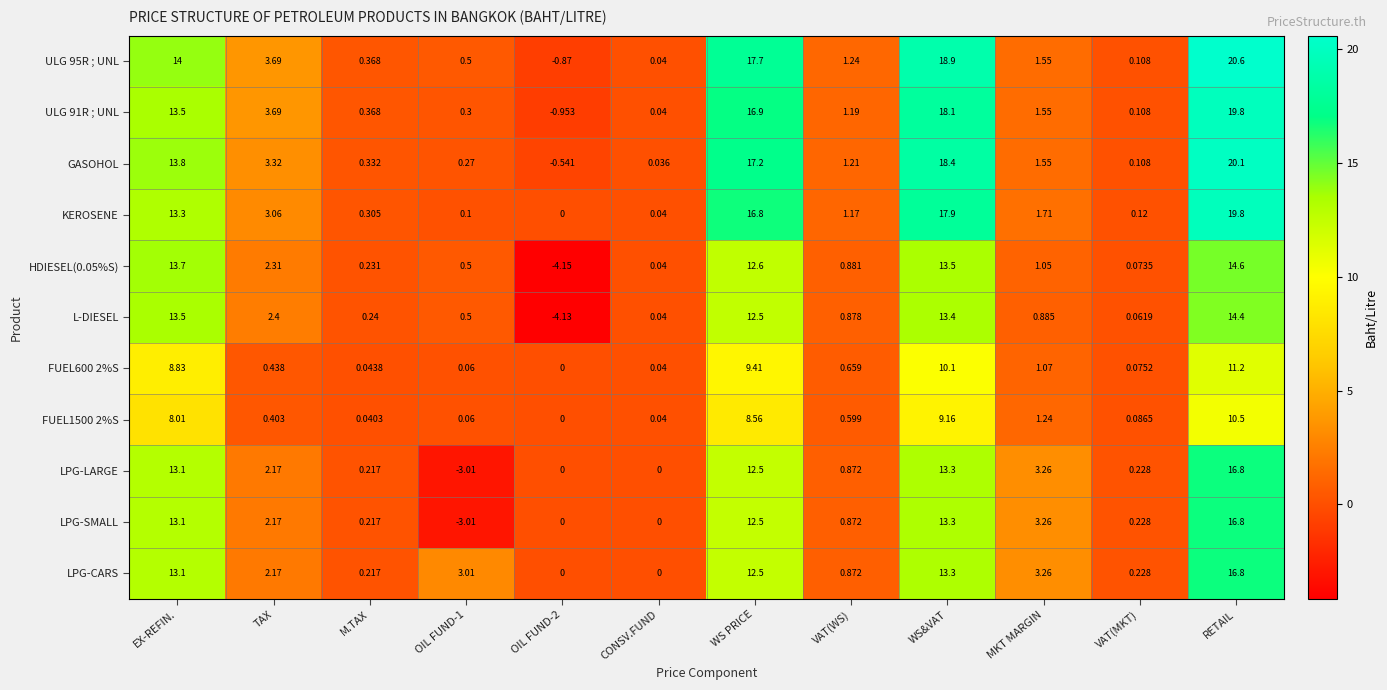

At which label does LPG-LARGE first exceed 2?

EX-REFIN.